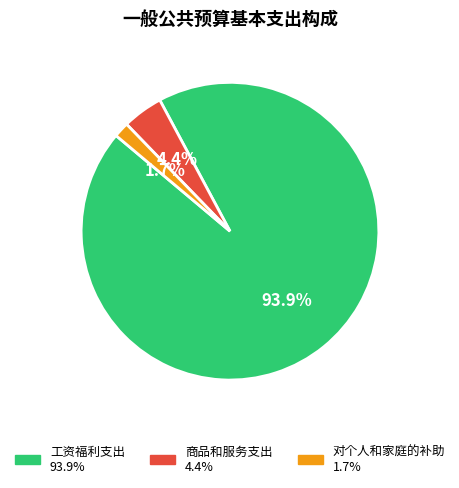

Between 工资福利支出 and 商品和服务支出, which is larger?

工资福利支出